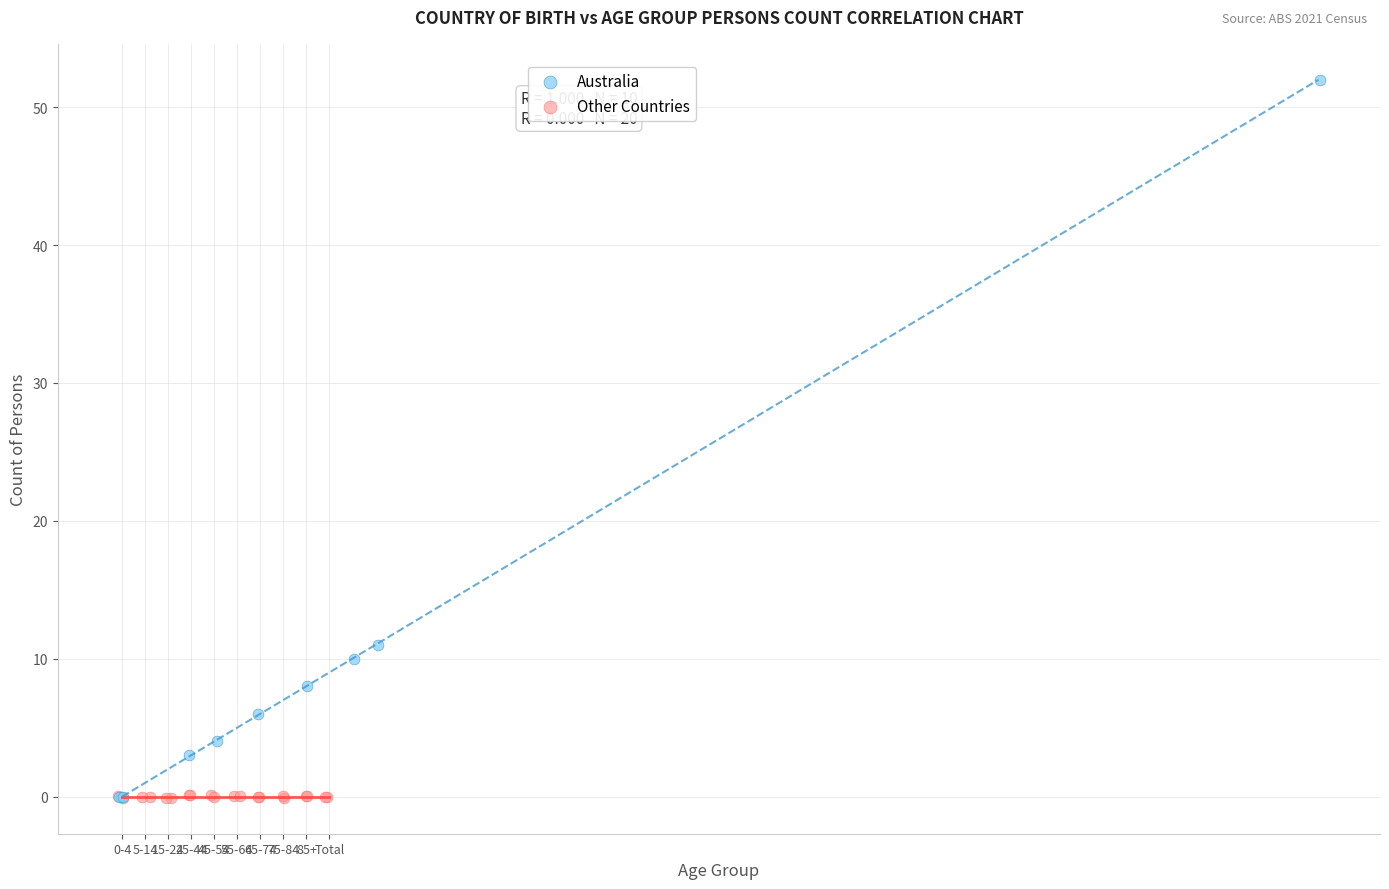

Which series has the widest spread of Y values?

Australia